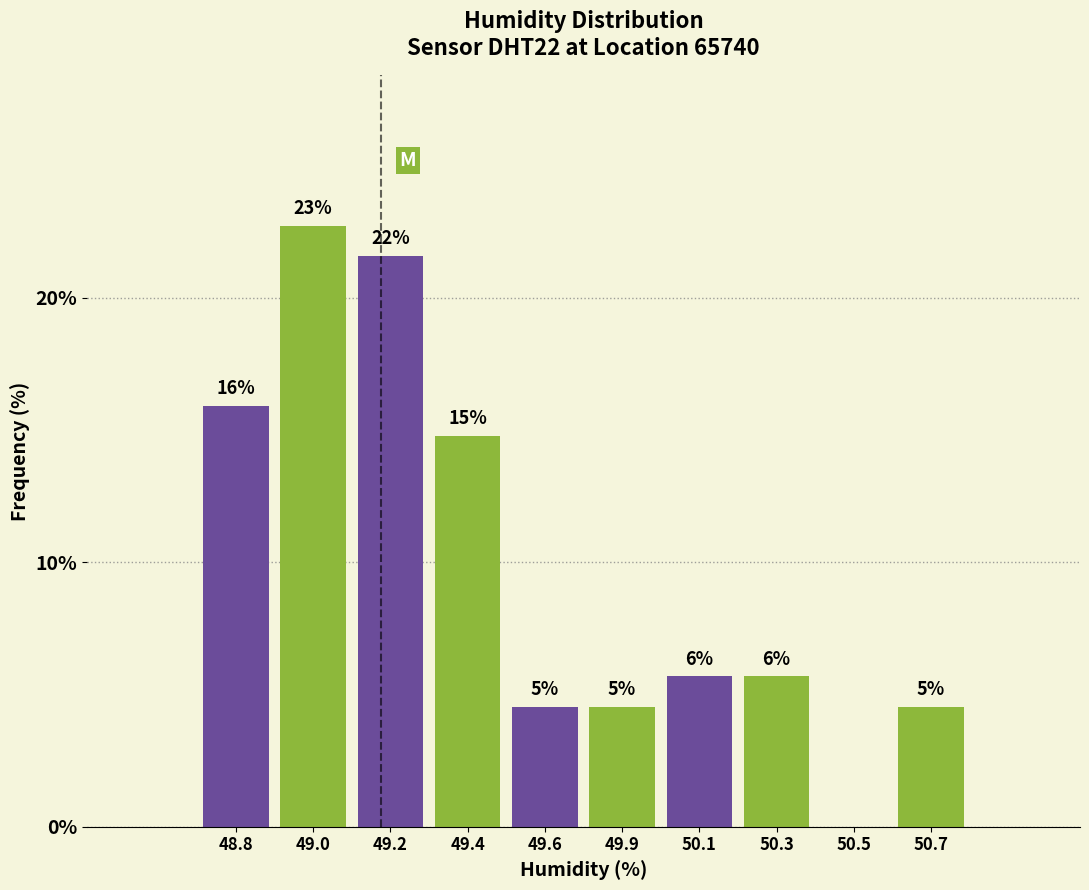

Are the bars horizontal?

No